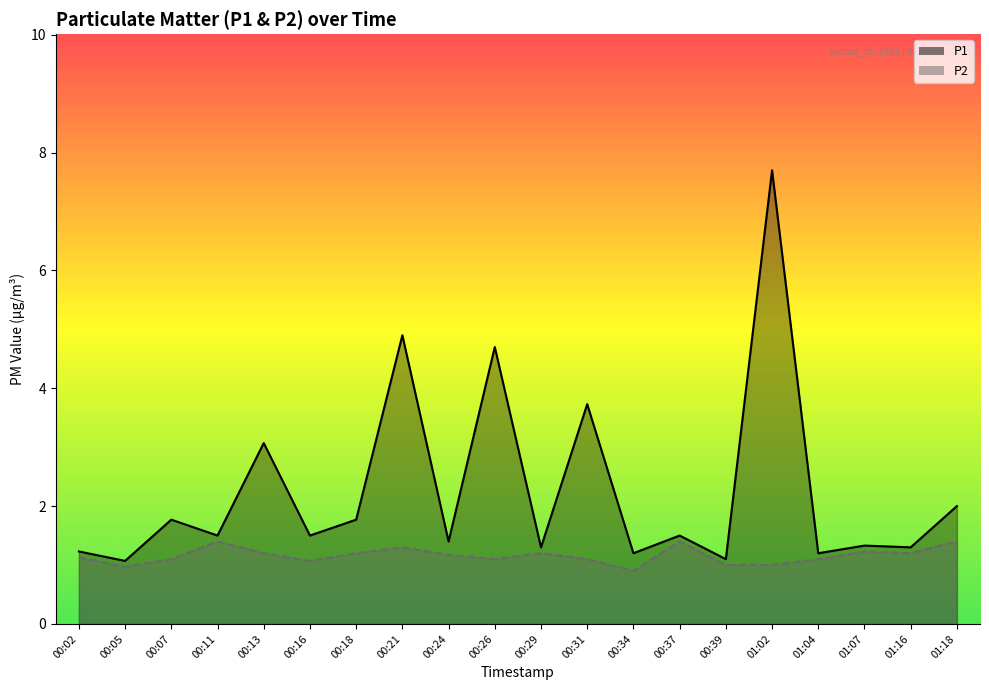

At which label is P2 closest to 1?

00:39